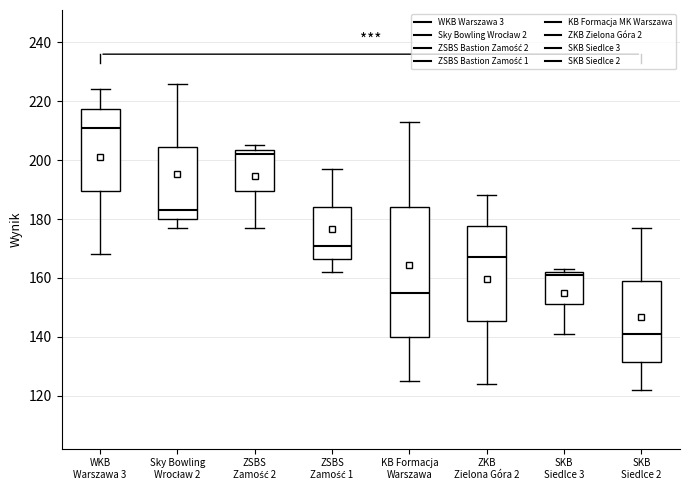

Reading left to right, transcribe this box plot: for each box, give where its median line is, the range the box spans, and where its two whiskers end, as read against the y-axis. The values are not printed on the chart, so give them approximately, as read against the axis.

WKB Warszawa 3: median 212, box 190 to 218, whiskers 168 to 224
Sky Bowling Wrocław 2: median 184, box 180 to 204, whiskers 178 to 226
ZSBS Zamość 2: median 202, box 190 to 204, whiskers 178 to 206
ZSBS Zamość 1: median 172, box 166 to 184, whiskers 162 to 198
KB Formacja Warszawa: median 156, box 140 to 184, whiskers 126 to 214
ZKB Zielona Góra 2: median 168, box 146 to 178, whiskers 124 to 188
SKB Siedlce 3: median 162 (just below the box's upper edge), box 152 to 162, whiskers 142 to 164
SKB Siedlce 2: median 142, box 132 to 160, whiskers 122 to 178